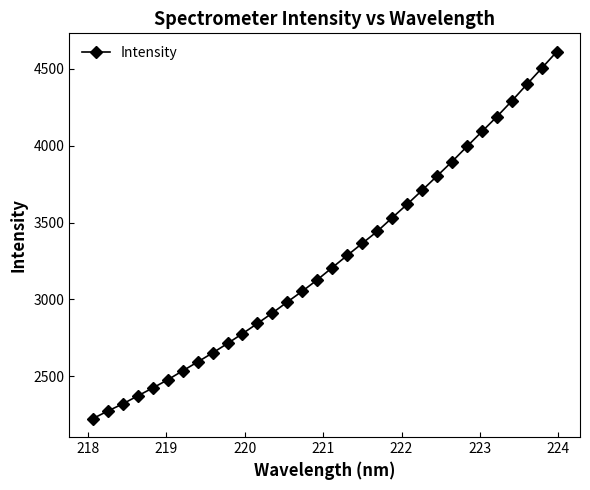

What is the value of the 25th point from the left?

3896.6